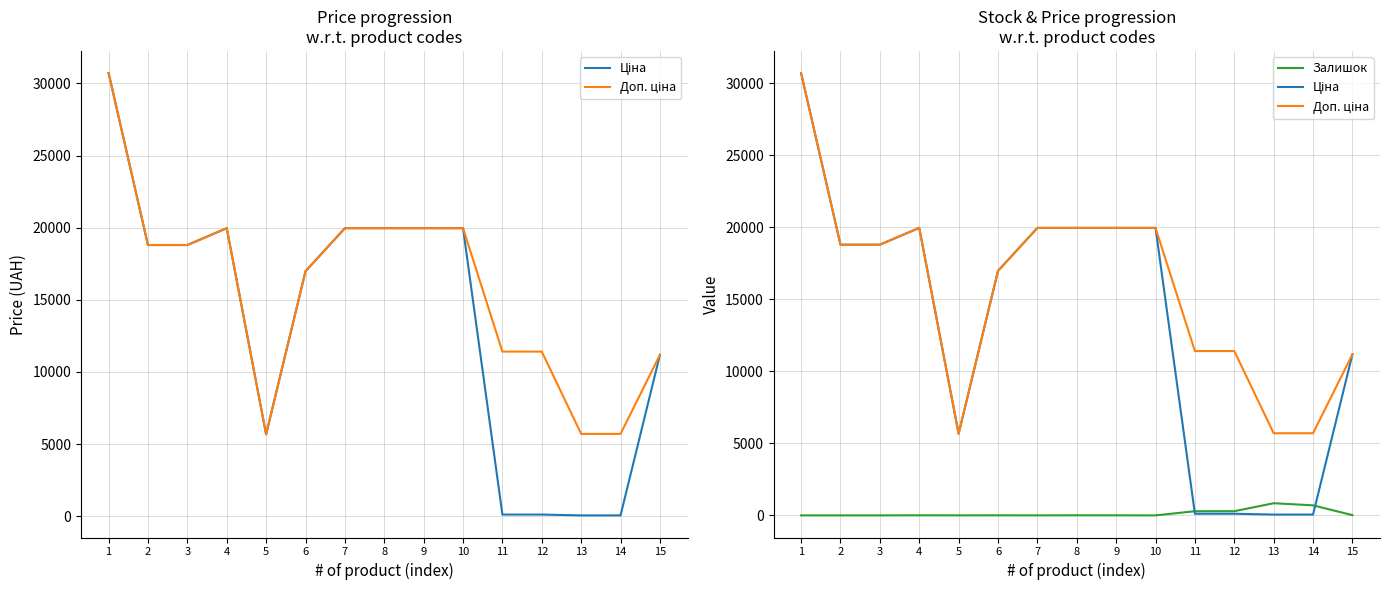

How many data points in Ціна are less than 18796?

7